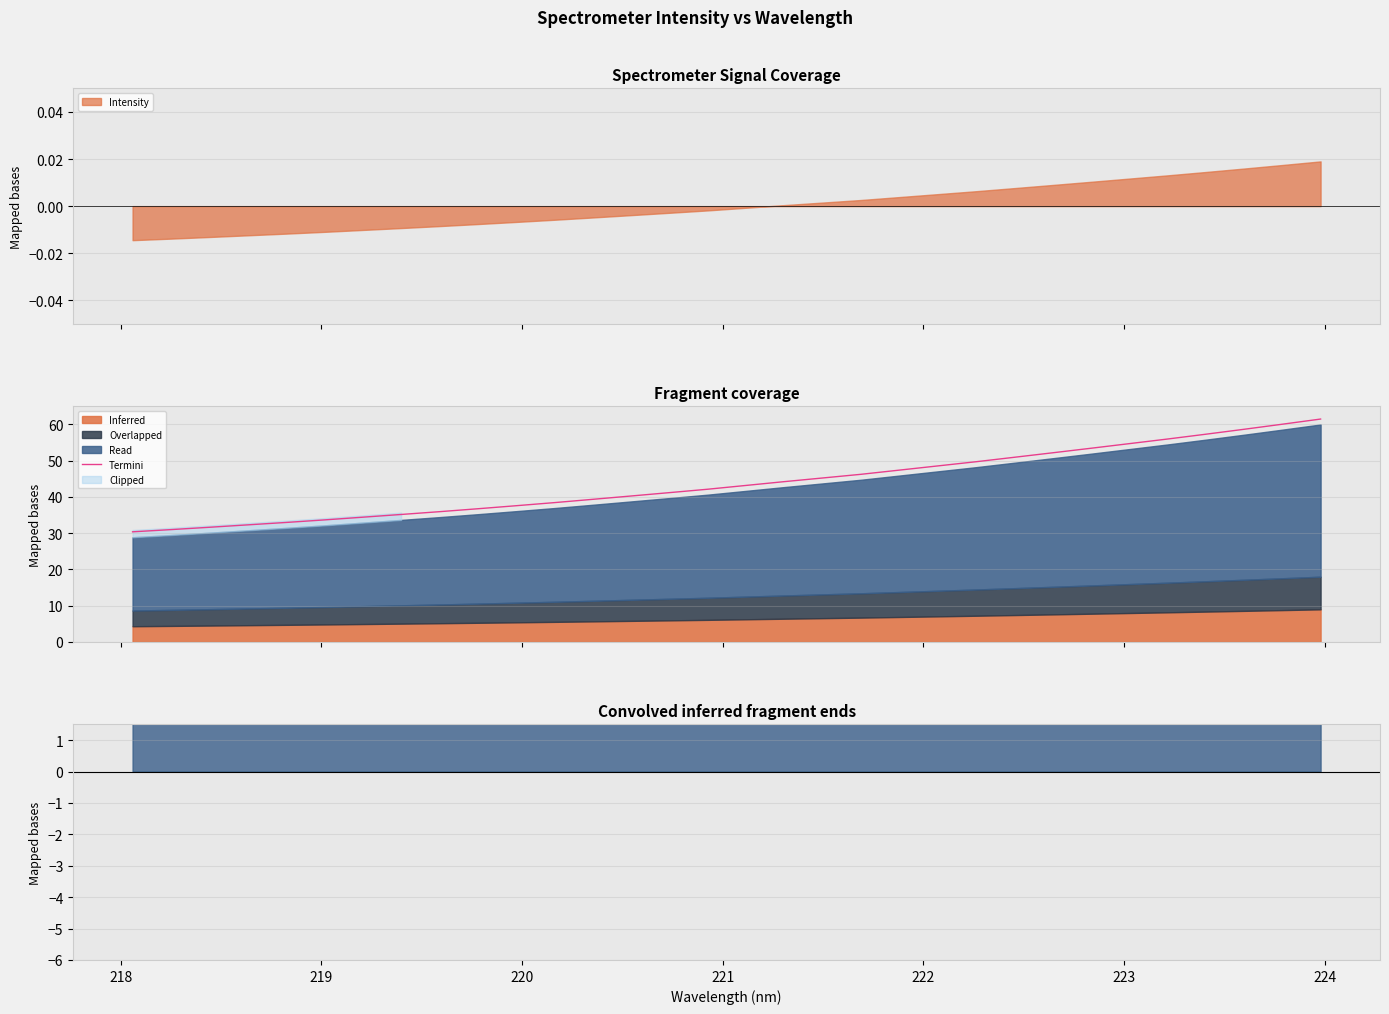

What is the value of the 16th point from the left?

42.1